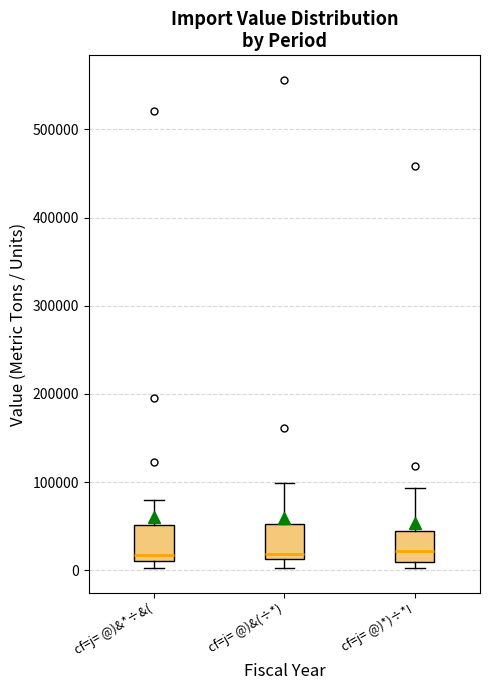

Reading left to right, transcribe this box plot: for each box, give where its median line is, the range the box spans, and where its two whiskers end, as read against the y-axis. The values are not printed on the chart, so give them approximately, as read against the axis.

cf=j= @)&*÷&(: median 20000, box 10000 to 50000, whiskers 0 to 80000
cf=j= @)&(÷*): median 20000, box 10000 to 50000, whiskers 0 to 100000
cf=j= @)*)÷*!: median 20000, box 10000 to 40000, whiskers 0 to 90000